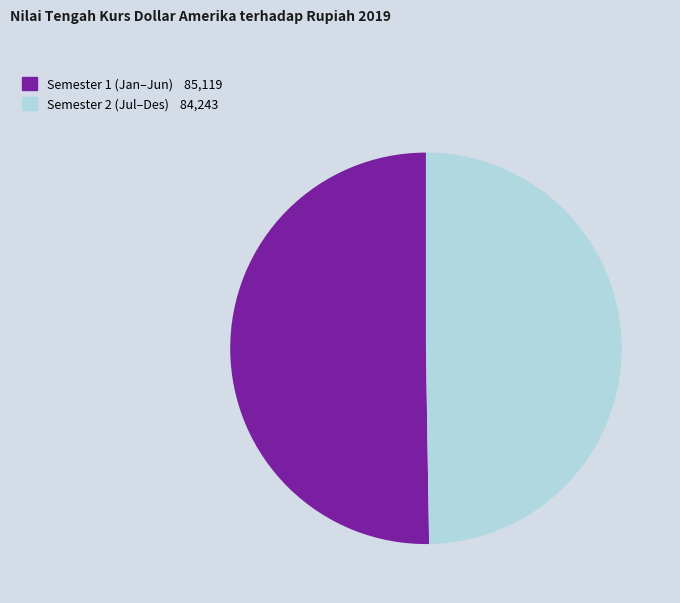

Is there a majority slice in this chart?

Yes